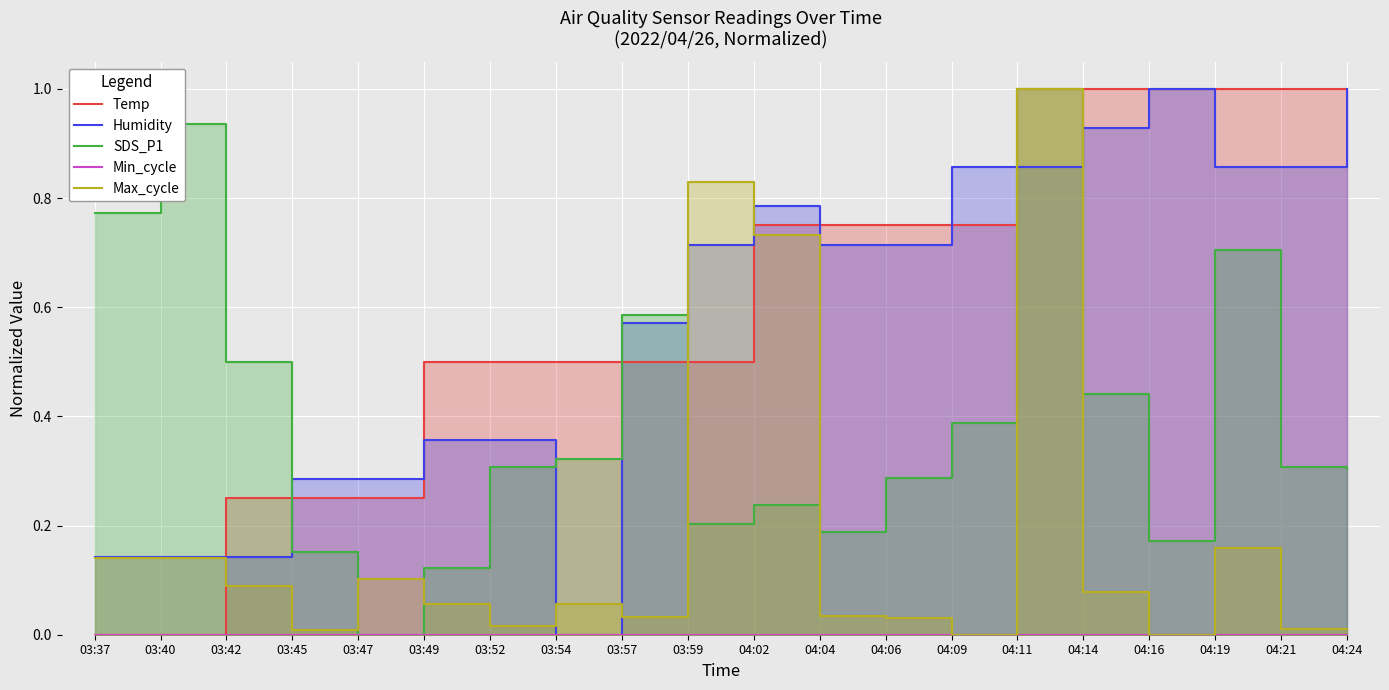

What value does the Temp series have at 04:24?

1.0